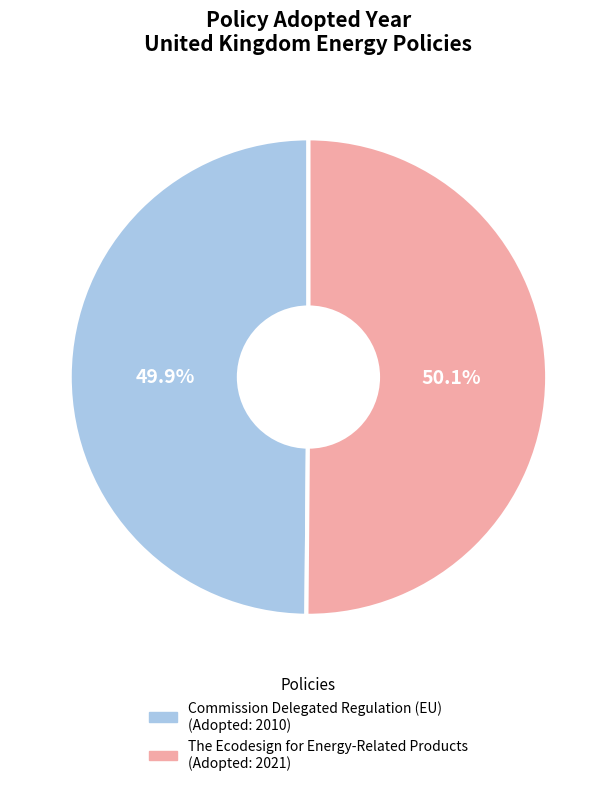

How many slices are in this pie chart?

2